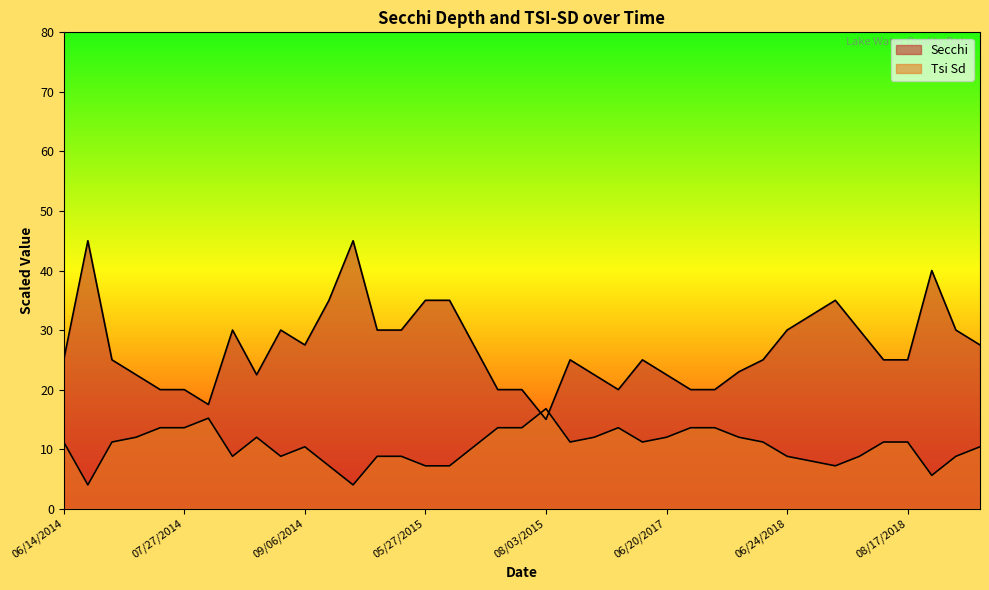

What are all the series names shown in the legend?

Secchi, Tsi Sd